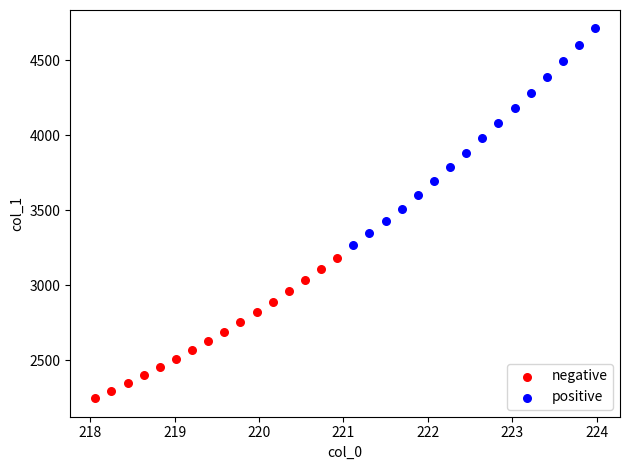

Which series contains the highest Y value?

positive